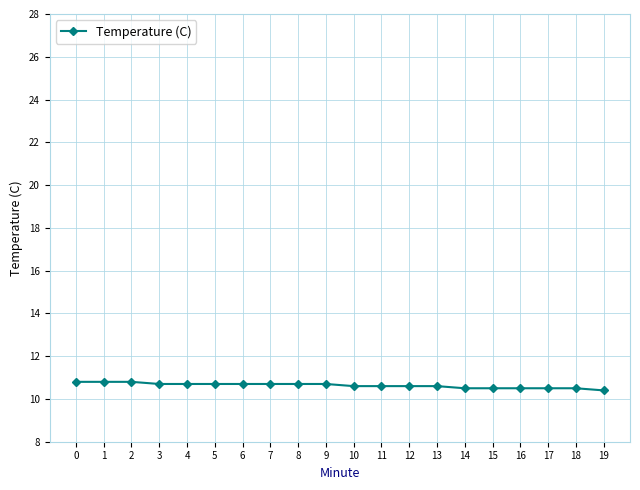

What is the difference between the values at 15 and 8?

0.2